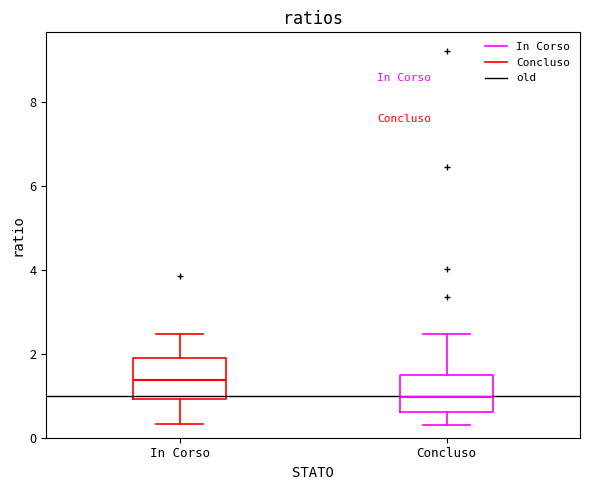

Which box has the highest median line?

In Corso